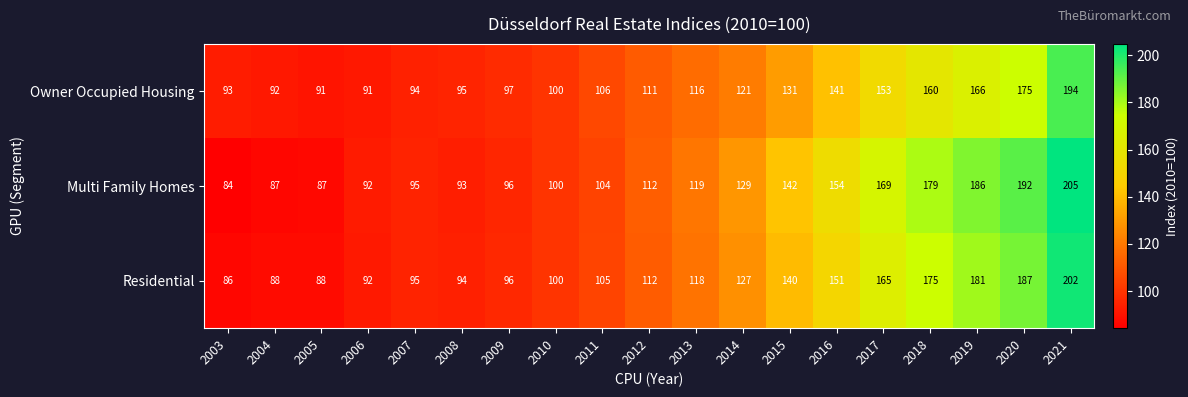

Rank the series by their average value, from lowest to highest.

Owner Occupied Housing, Residential, Multi Family Homes